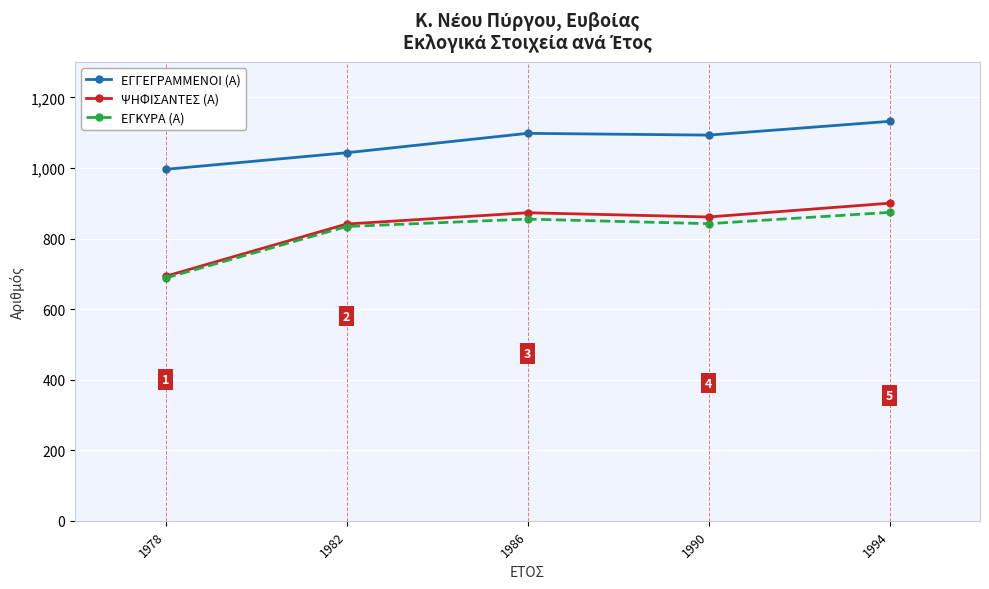

True or false: ΨΗΦΙΣΑΝΤΕΣ (Α) and ΕΓΓΕΓΡΑΜΜΕΝΟΙ (Α) cross at least once.

False